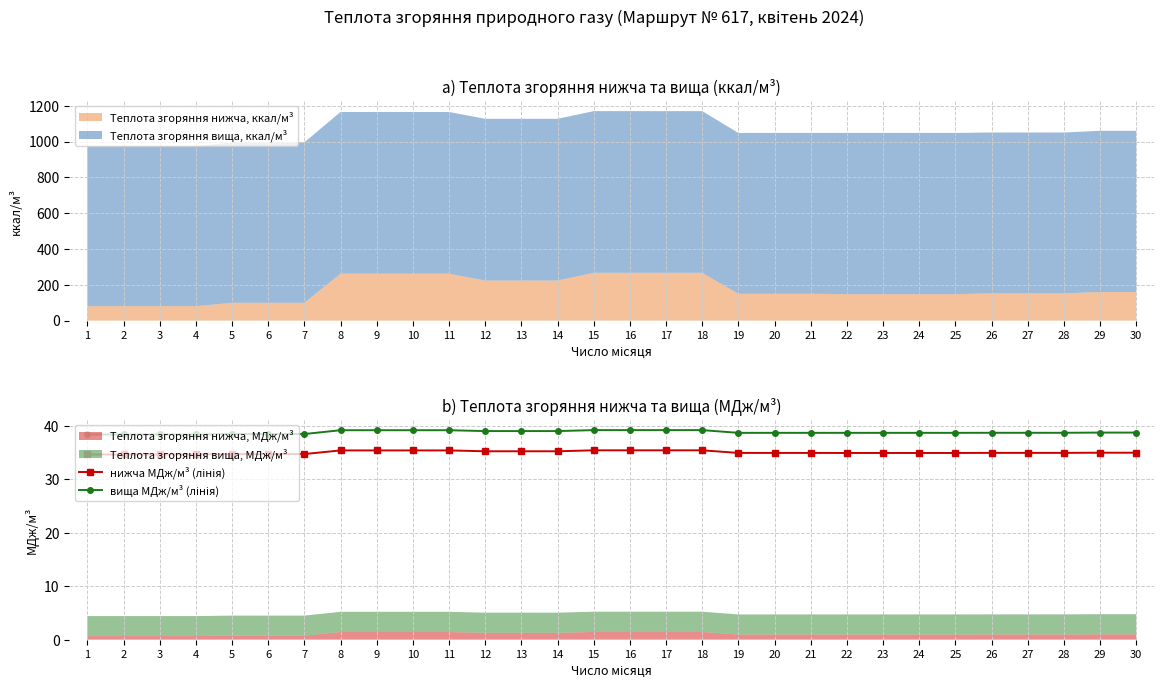

True or false: нижча МДж/м³ (лінія) has more than 1 interior local peaks.

False